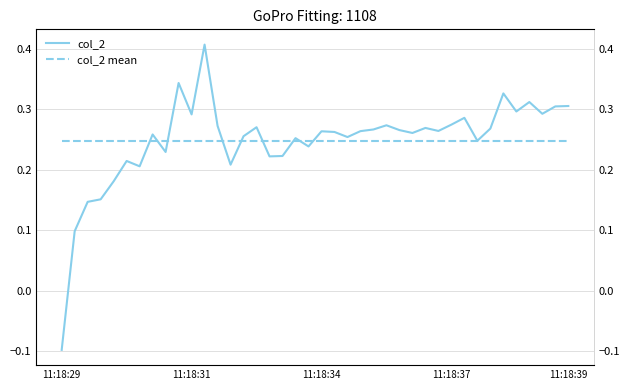

True or false: col_2 mean and col_2 intersect in this chart.

True